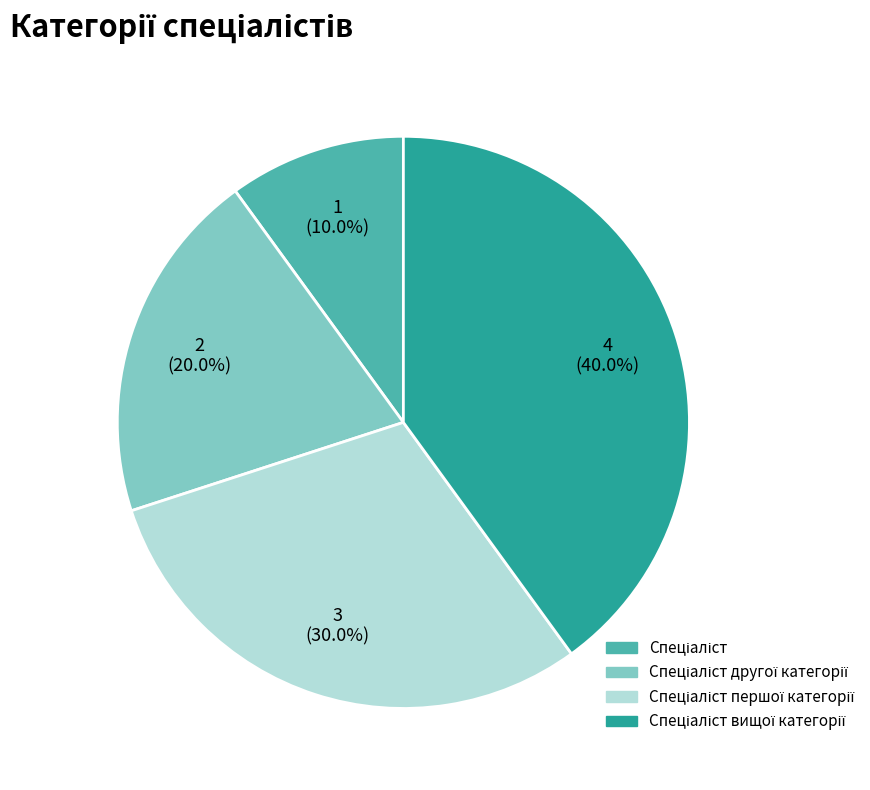

Is there a majority slice in this chart?

No